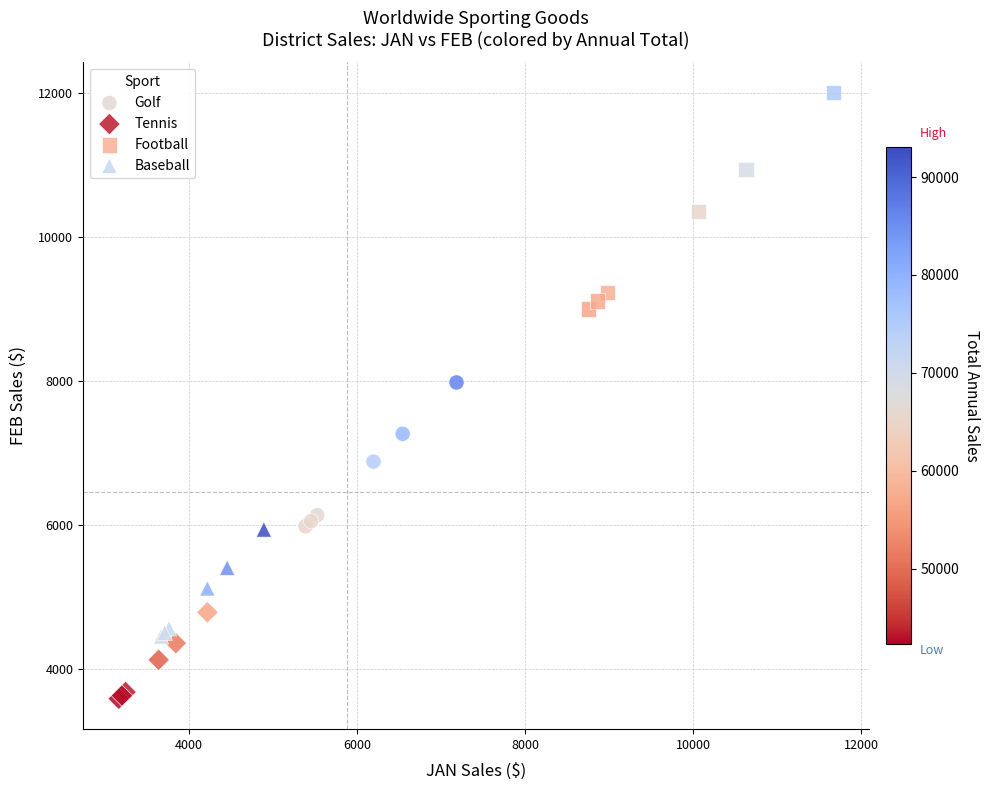

Which series reaches the maximum Y coordinate?

Football